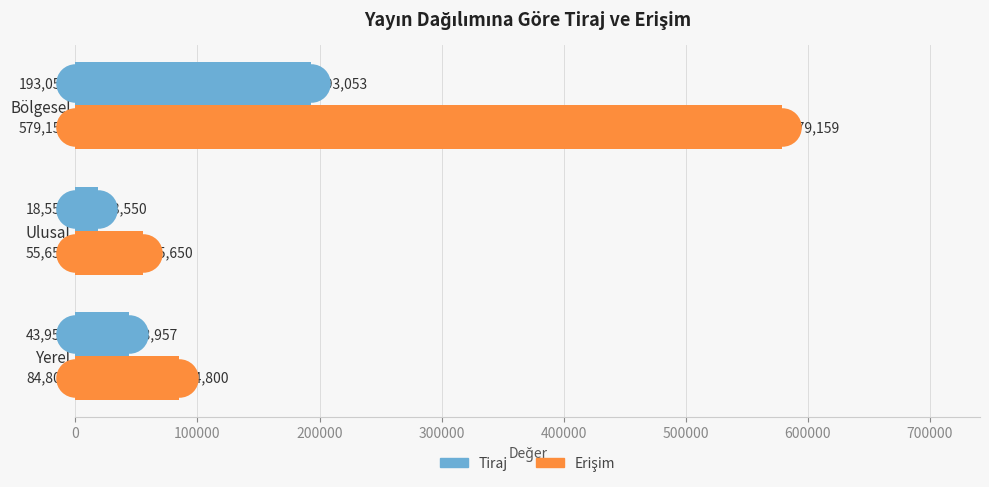

Is the value of Tiraj at Yerel greater than the value of Erişim at Yerel?

No